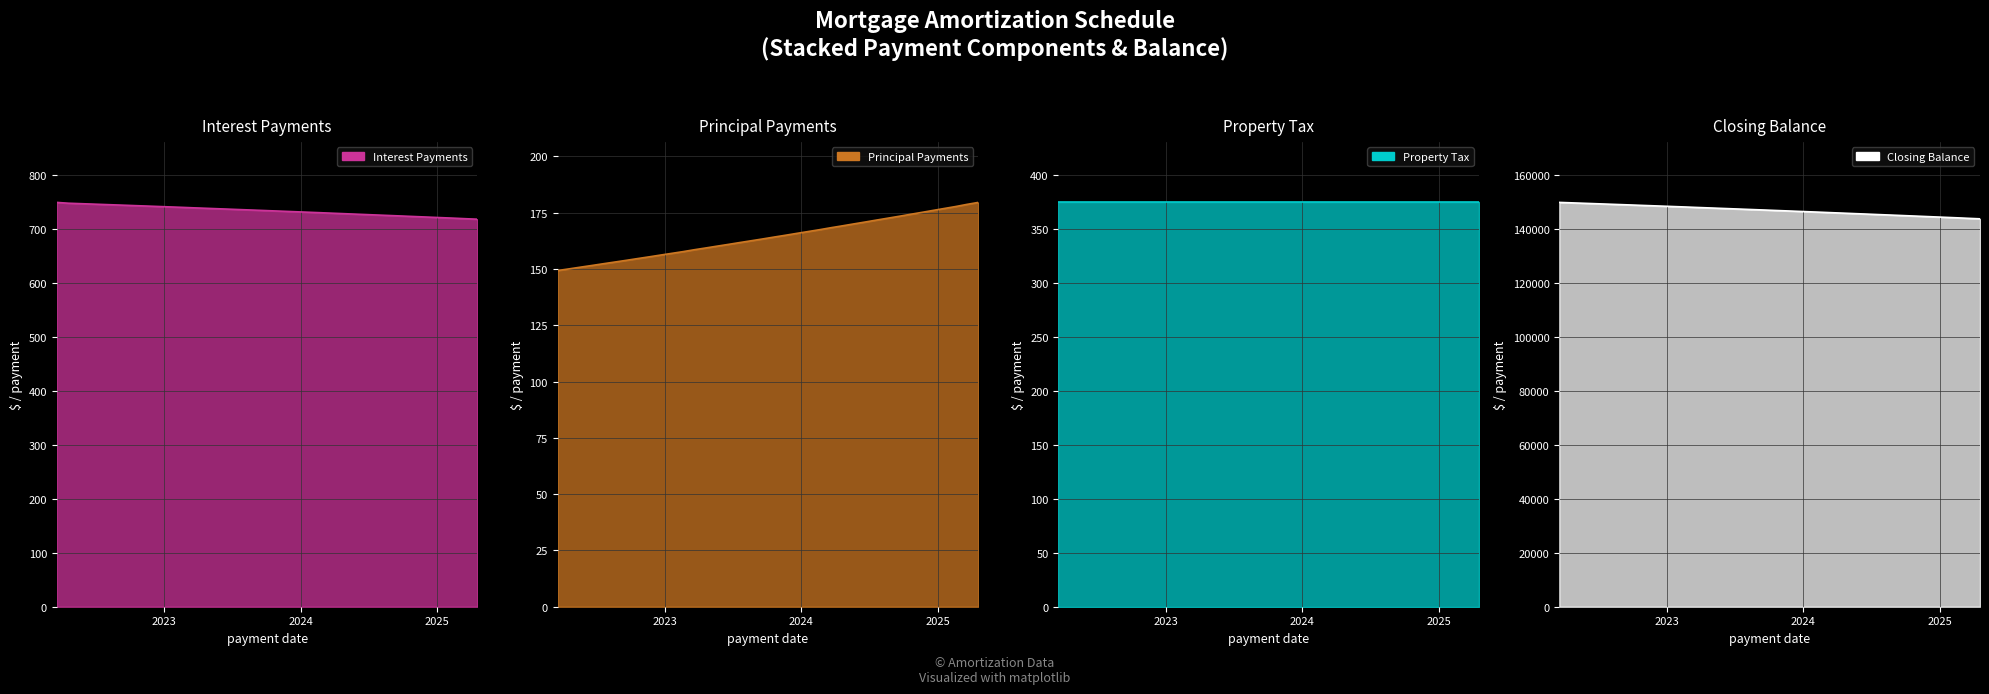

At which category does the chart reach its minimum across all series?

2022-03-19